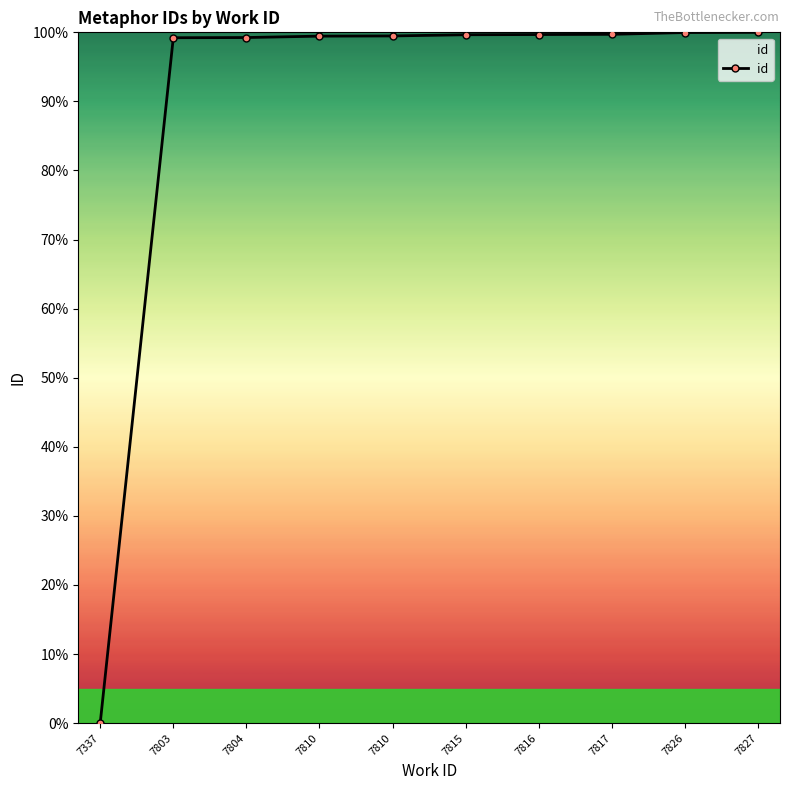

What is the difference between the maximum and second lowest values?

0.8